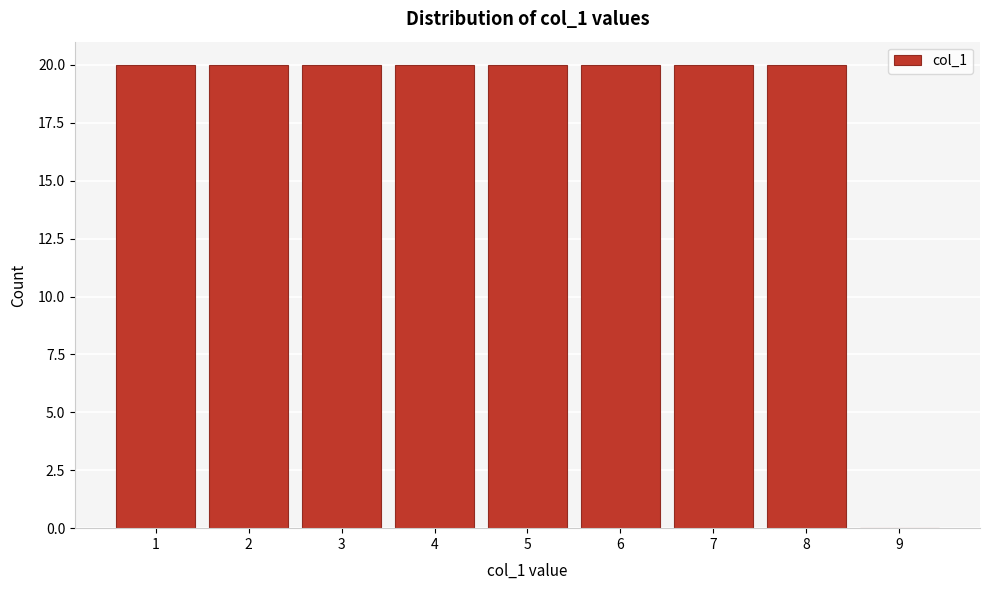

Reading left to right, list every bar in this chart as the range it spans on the x-axis followed by its height. The values are not printed on the chart, so give them approximately, as read against the axis.

0.5 to 1.5: 20
1.5 to 2.5: 20
2.5 to 3.5: 20
3.5 to 4.5: 20
4.5 to 5.5: 20
5.5 to 6.5: 20
6.5 to 7.5: 20
7.5 to 8.5: 20
8.5 to 9.5: 0